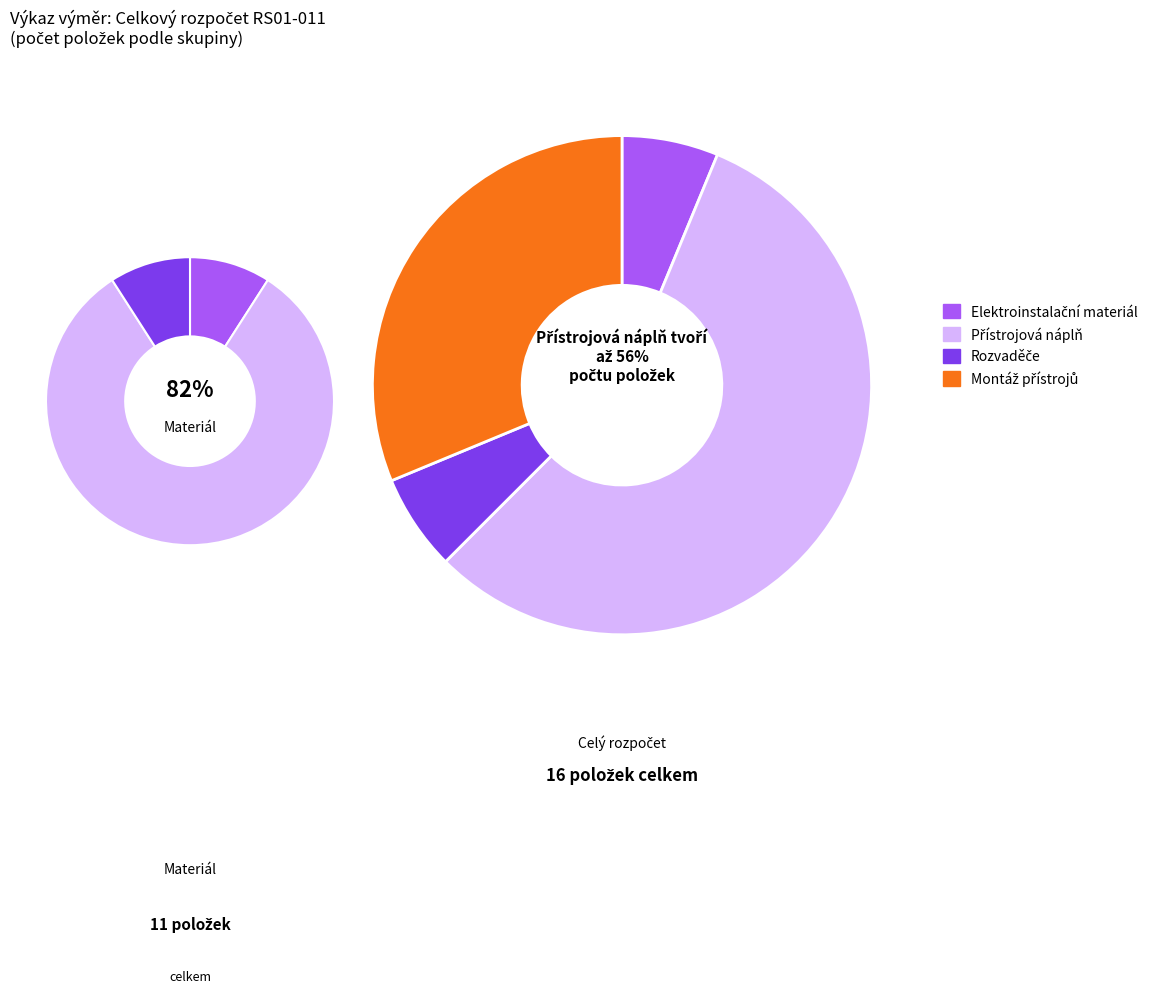

To the nearest percent, what is the difference between the largest and smallest slice percentages?

50%